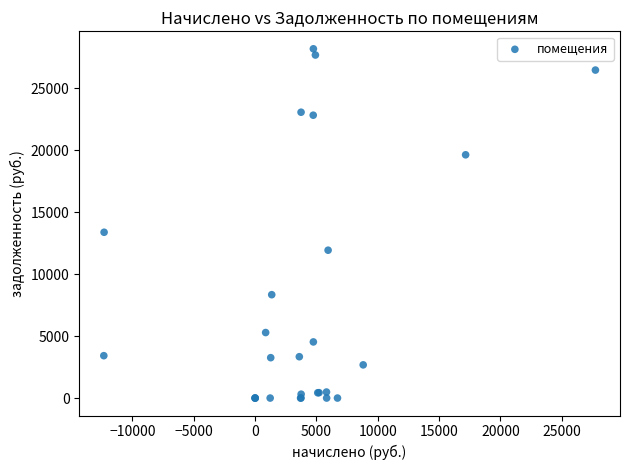

What Y value in the scatter plot is closest to 14080?

13369.0